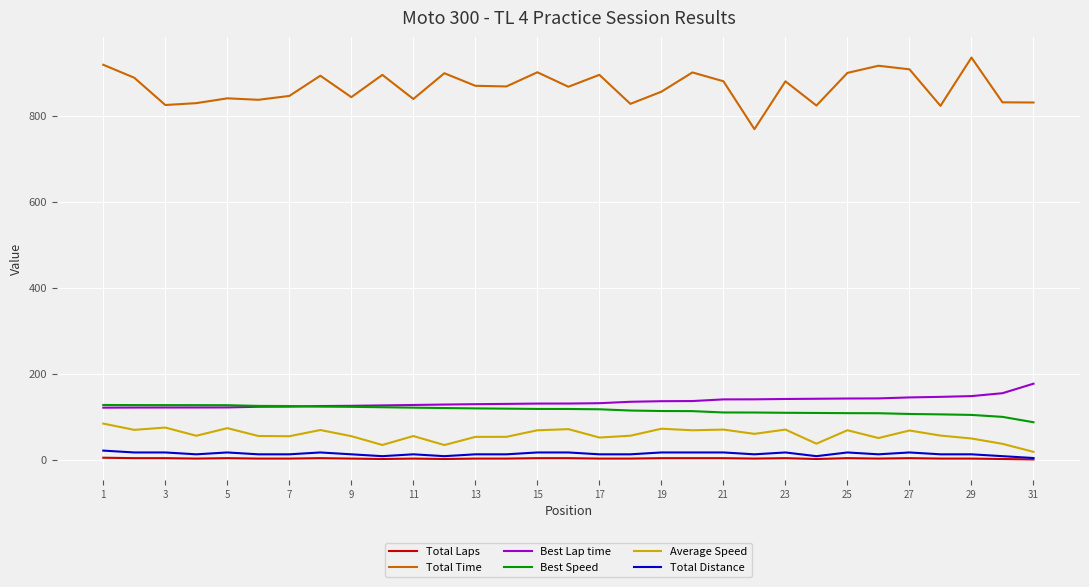

Which series has the largest total across all categories?

Total Time